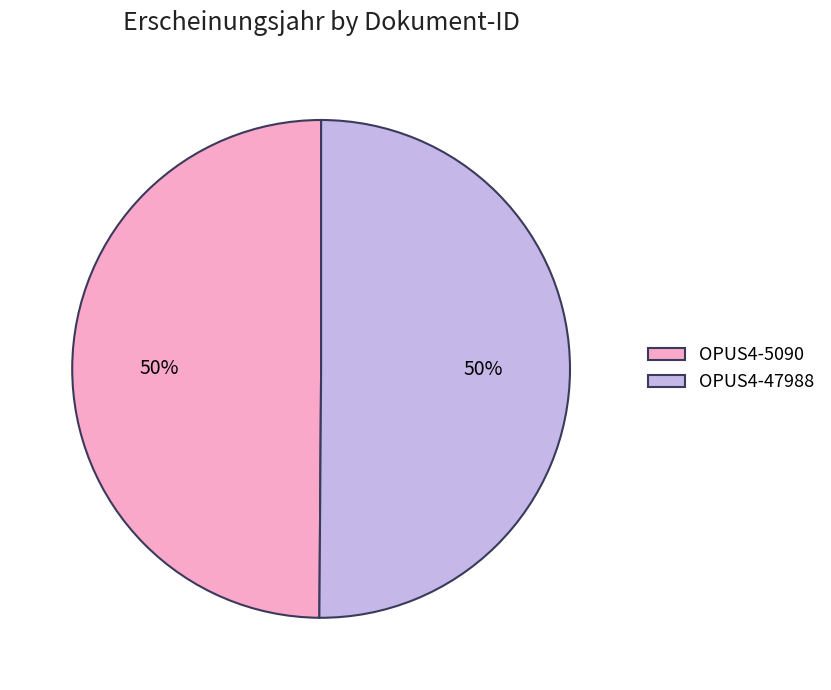

How many slices are in this pie chart?

2